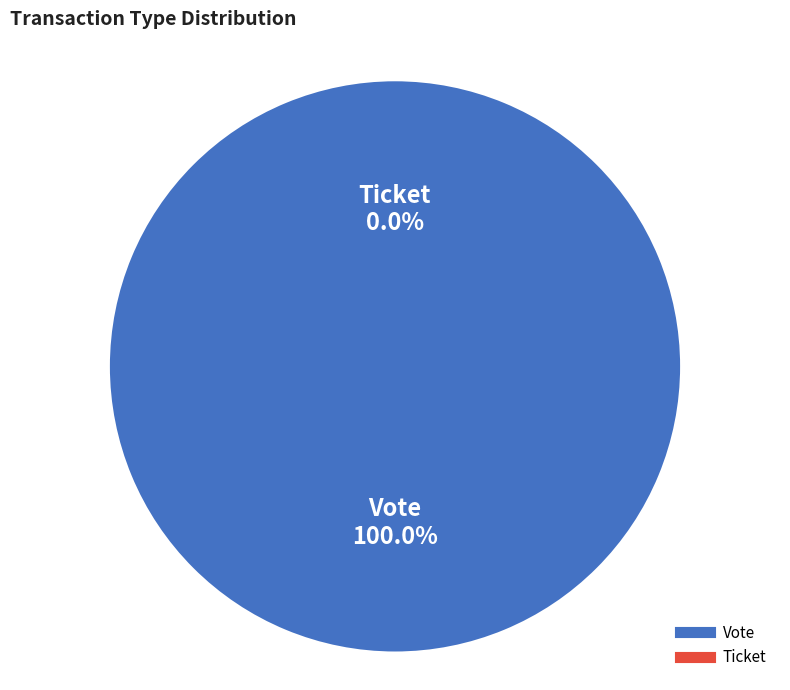

Which category has the biggest portion of the pie?

Vote